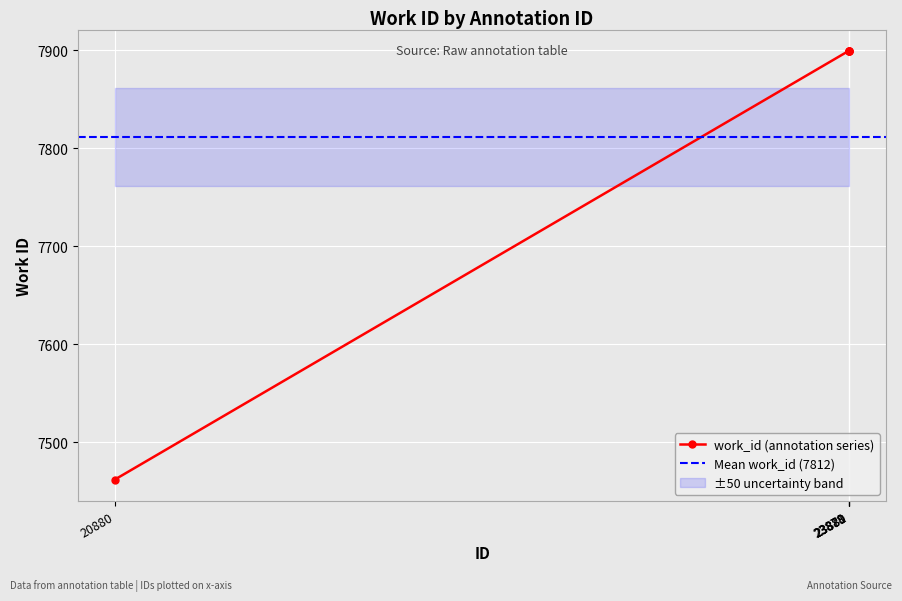

List the labels in order of value, largest first.

23878, 23879, 23880, 23881, 20880